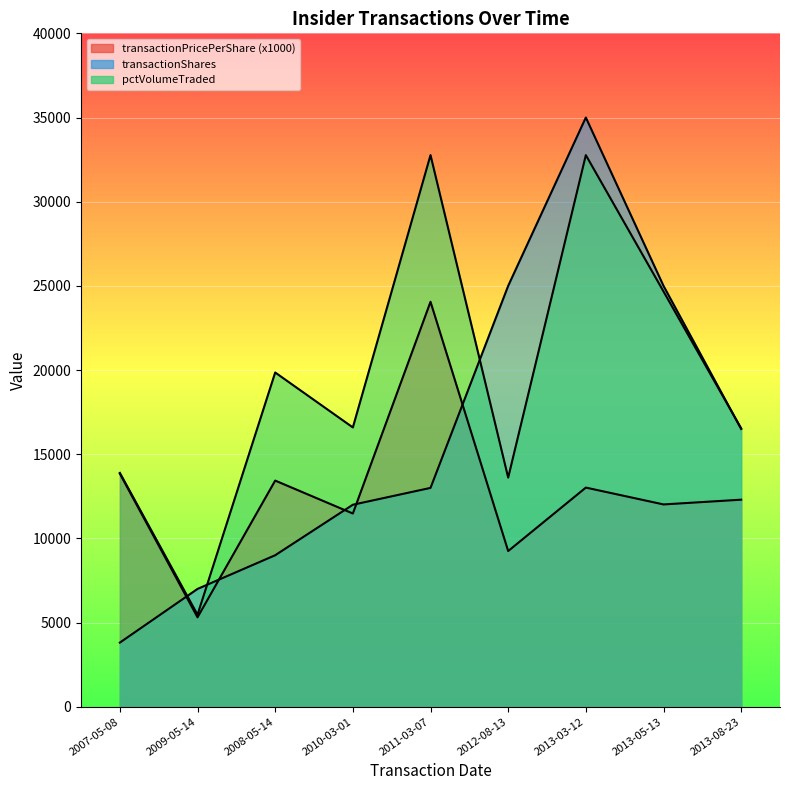

The value of transactionPricePerShare at 2013-05-13 is 12018.1. True or false?

True